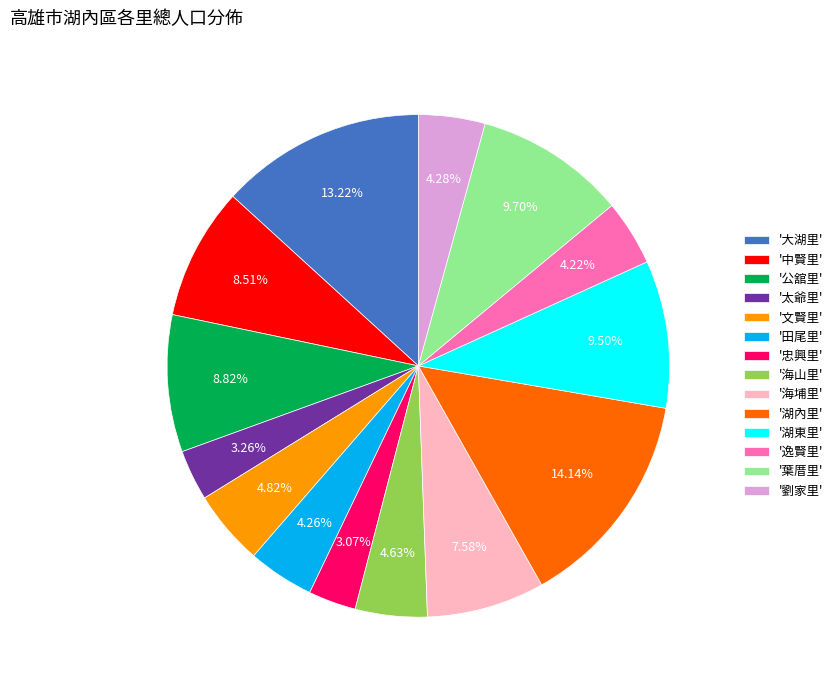

Count the number of slices in the pie.

14